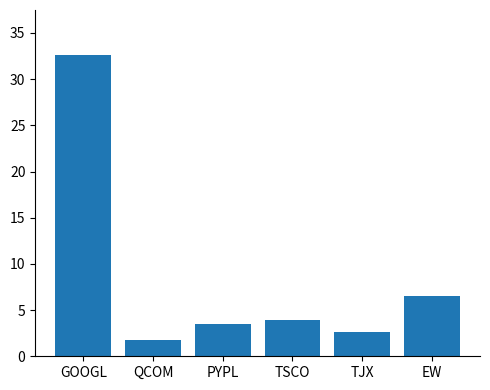

At which category does the chart reach its minimum across all series?

QCOM